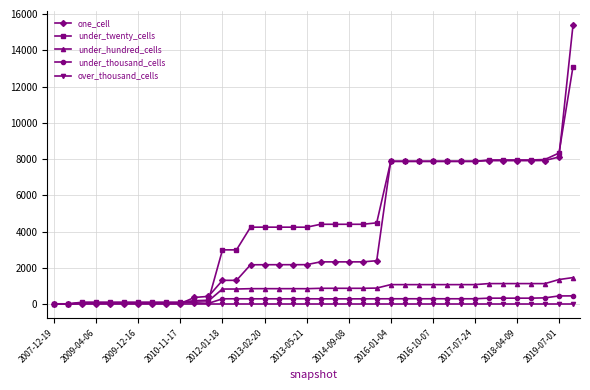

At how many categories does at least one series exceed 7550?

14